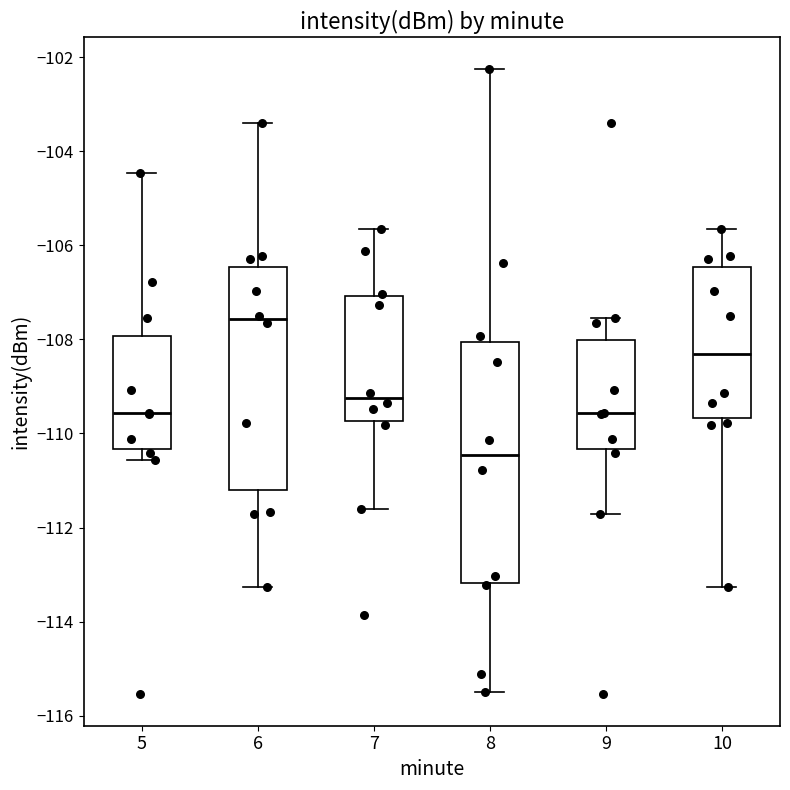

Reading left to right, read every box against the y-axis: the position of its median line, the range the box covers, and the ends of its whiskers. The values are not printed on the chart, so give them approximately, as read against the axis.

5: median -109.6, box -110.4 to -108.0, whiskers -110.6 to -104.4
6: median -107.6, box -111.2 to -106.4, whiskers -113.2 to -103.4
7: median -109.2, box -109.8 to -107.0, whiskers -111.6 to -105.6
8: median -110.4, box -113.2 to -108.0, whiskers -115.4 to -102.2
9: median -109.6, box -110.4 to -108.0, whiskers -111.8 to -107.6
10: median -108.4, box -109.6 to -106.4, whiskers -113.2 to -105.6